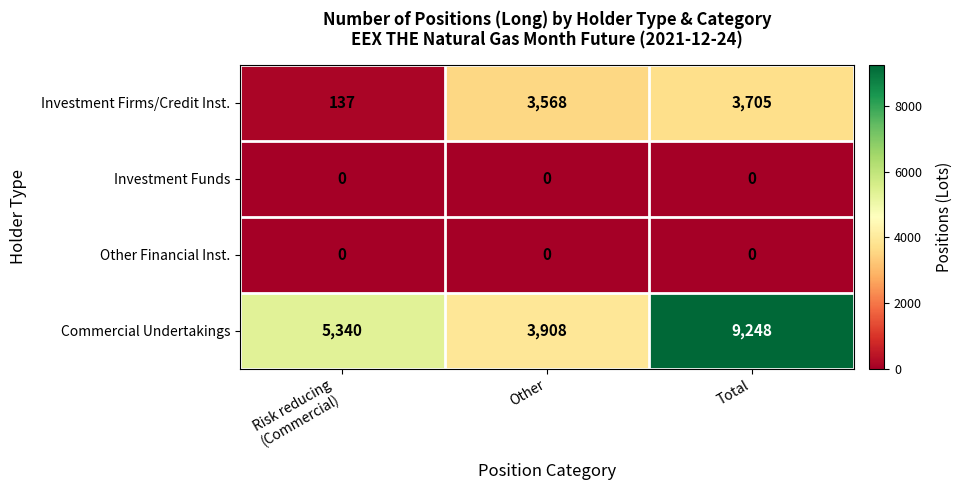

Reading left to right, list all the values displayed in this chart.

Investment Firms/Credit Inst.: 137	3568	3705
Investment Funds: 0	0	0
Other Financial Inst.: 0	0	0
Commercial Undertakings: 5340	3908	9248